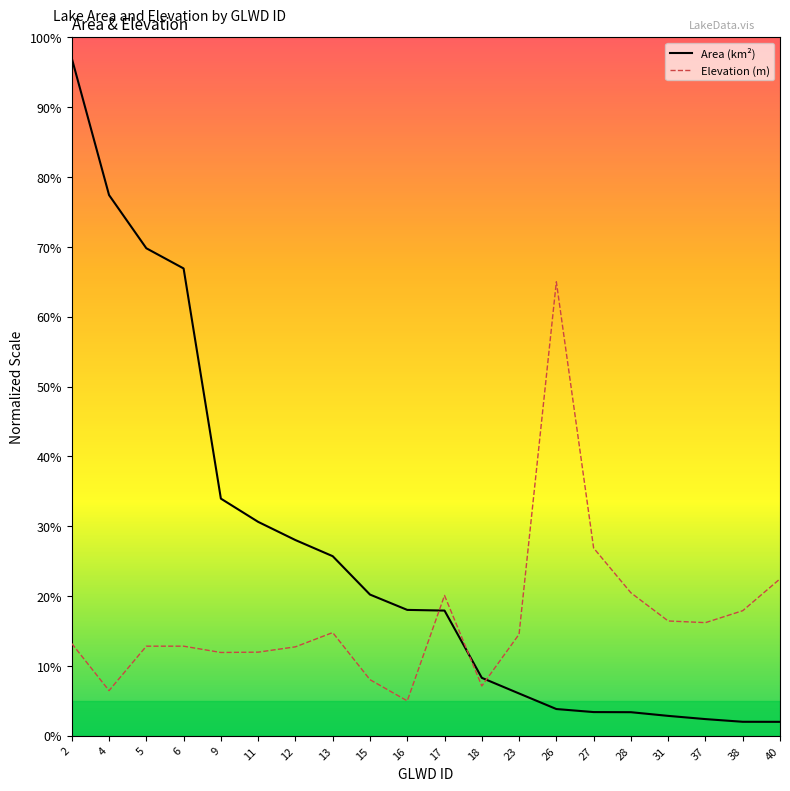

How many lines are shown in the chart?

2